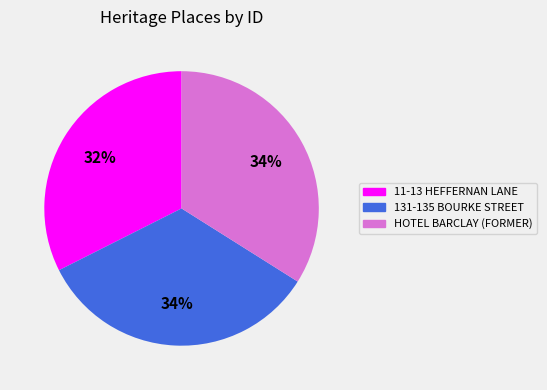

To the nearest percent, what is the average slice percentage?

33%